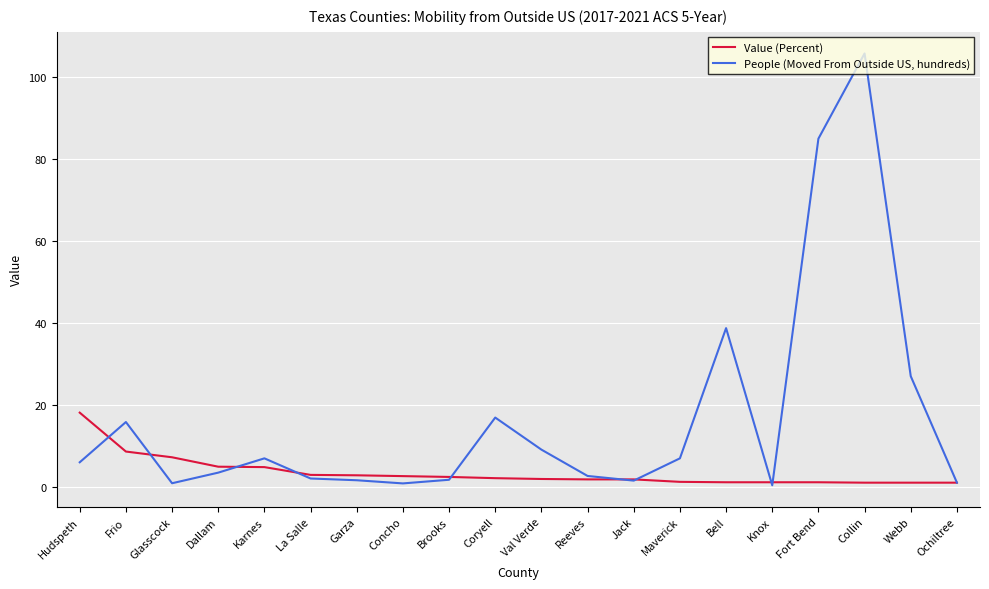

Which category has the highest value across all series?

Collin